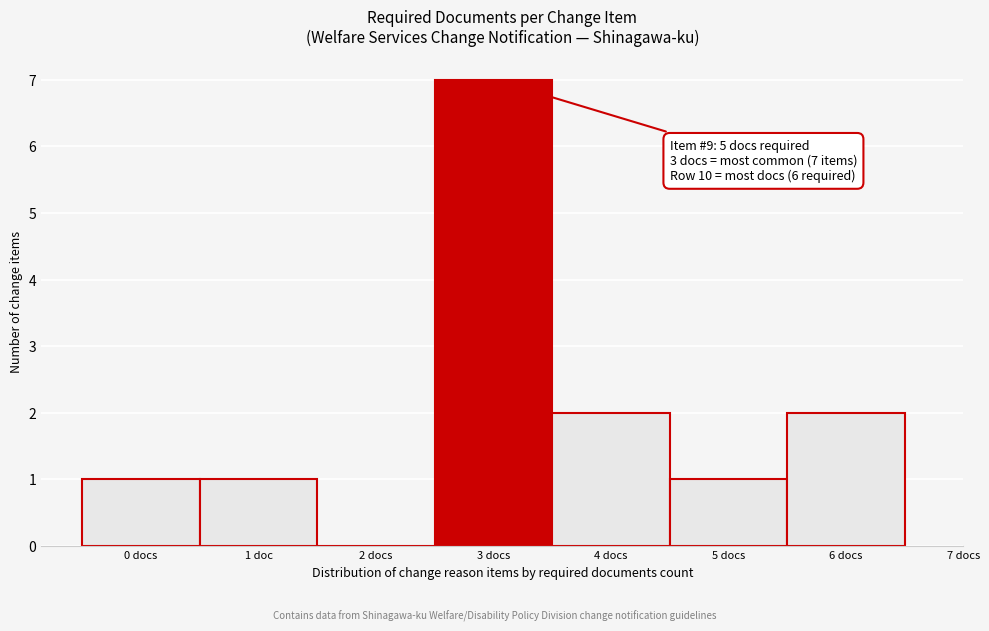

Reading left to right, extract all data points from this chart.

0 docs=1	1 doc=1	2 docs=0	3 docs=7	4 docs=2	5 docs=1	6 docs=2